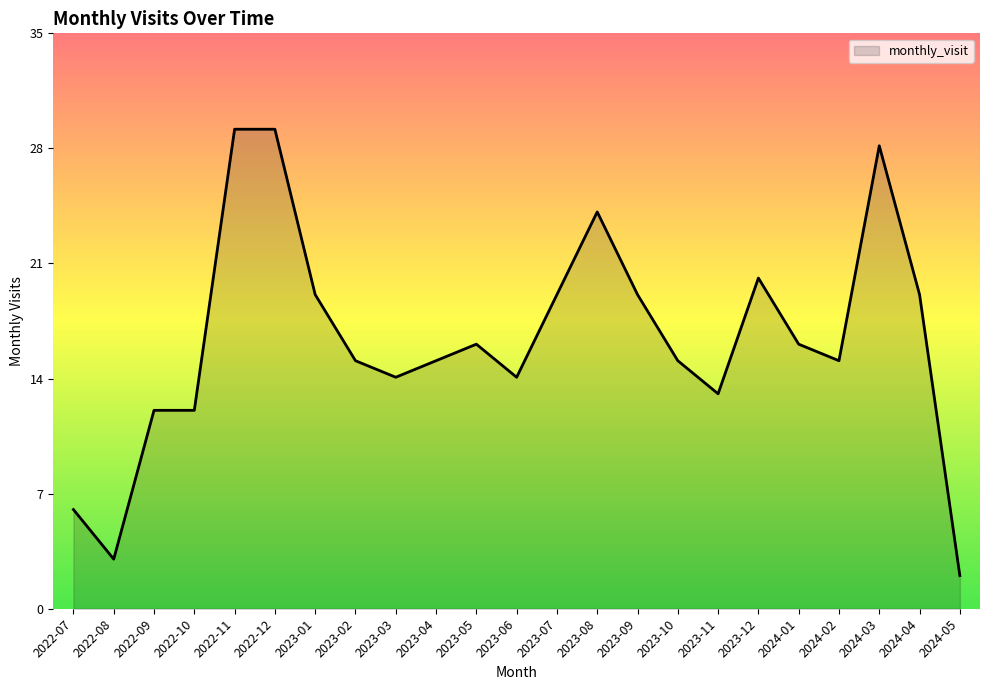

What position from the right is 2023-04?

14